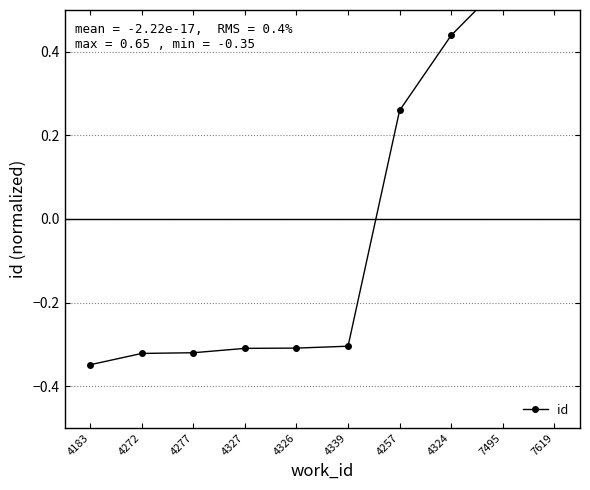

What is the smallest value displayed?

-0.3